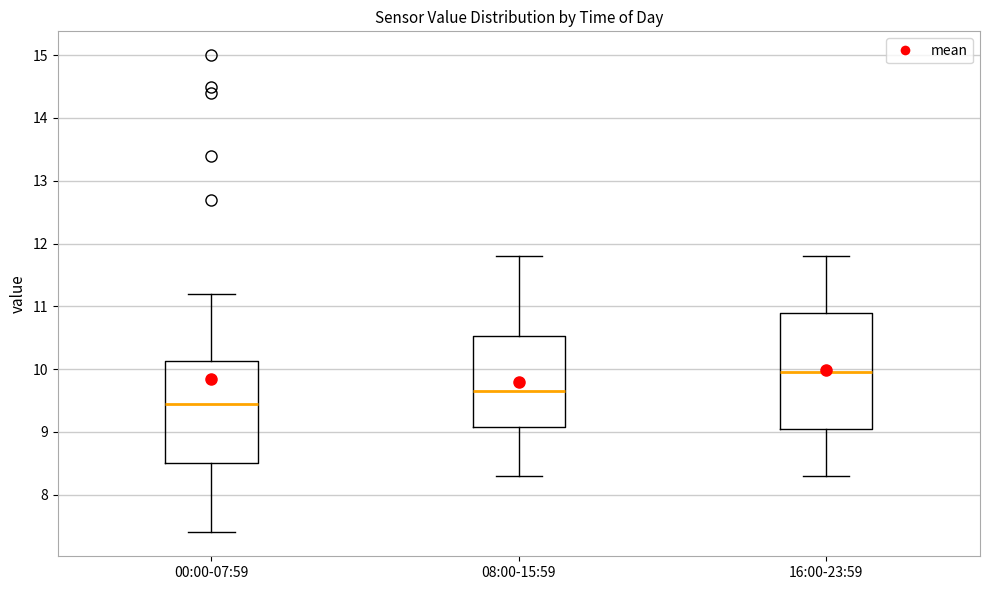

Reading left to right, transcribe this box plot: for each box, give where its median line is, the range the box spans, and where its two whiskers end, as read against the y-axis. The values are not printed on the chart, so give them approximately, as read against the axis.

00:00-07:59: median 9.5, box 8.5 to 10.1, whiskers 7.4 to 11.2
08:00-15:59: median 9.7, box 9.1 to 10.5, whiskers 8.3 to 11.8
16:00-23:59: median 10.0, box 9.1 to 10.9, whiskers 8.3 to 11.8